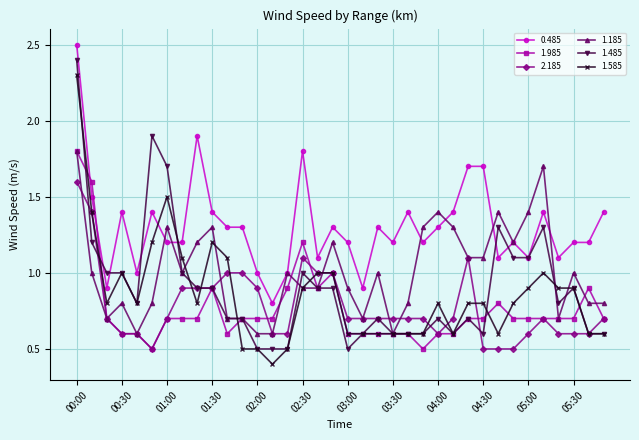

True or false: 1.185 has more than 0 interior local peaks.

True